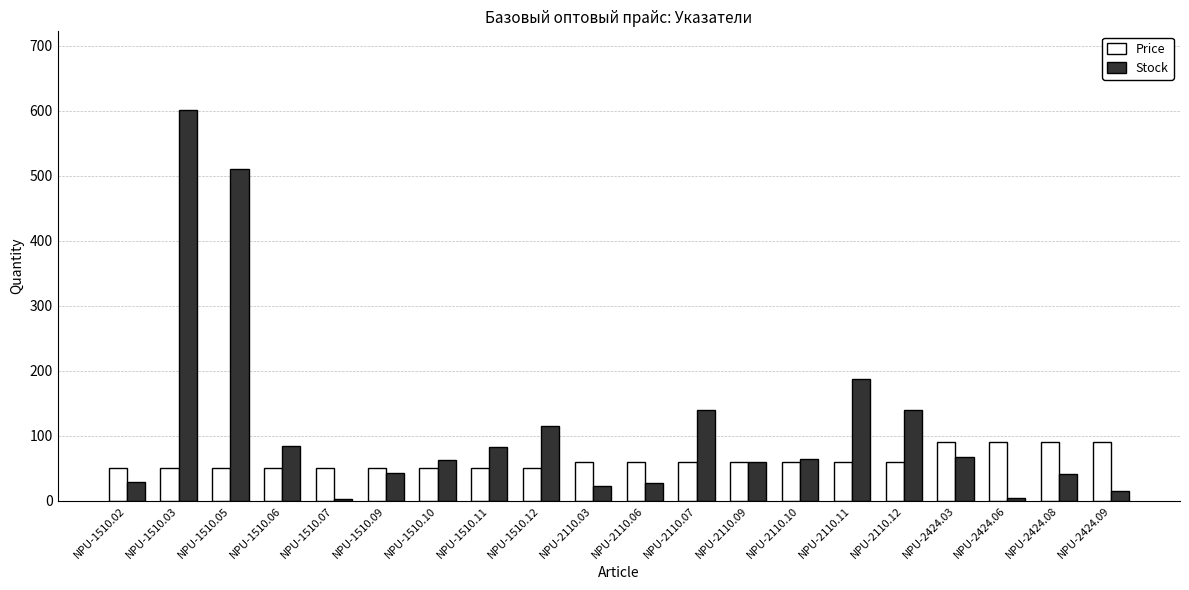

Which series has the widest spread of values?

Stock